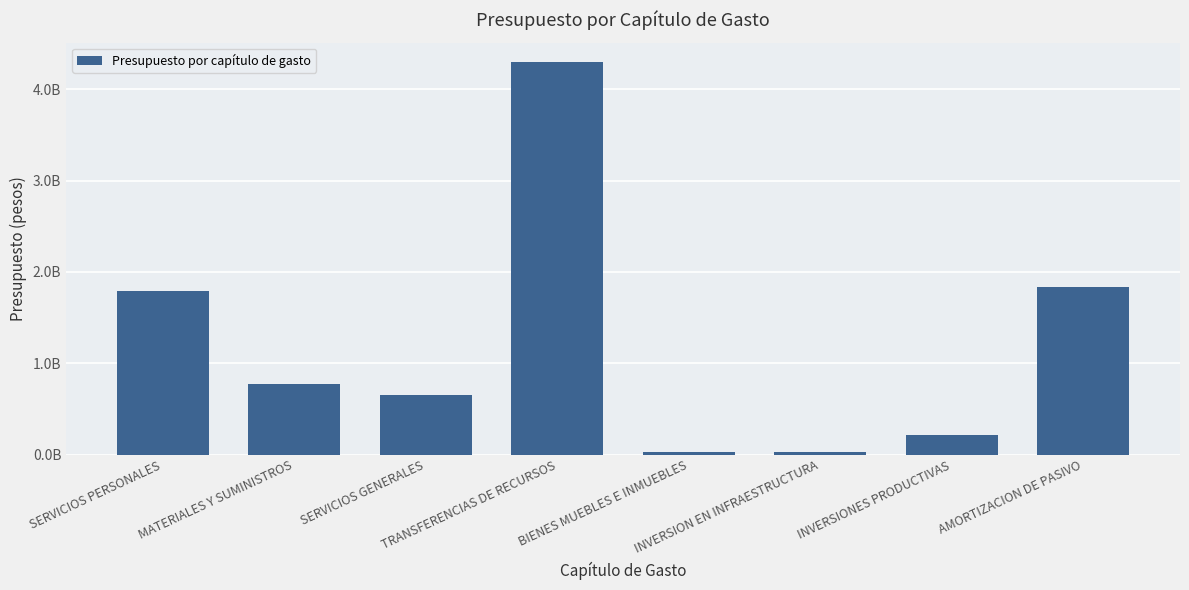

At which label is the value closest to 2160833074?

AMORTIZACION DE PASIVO